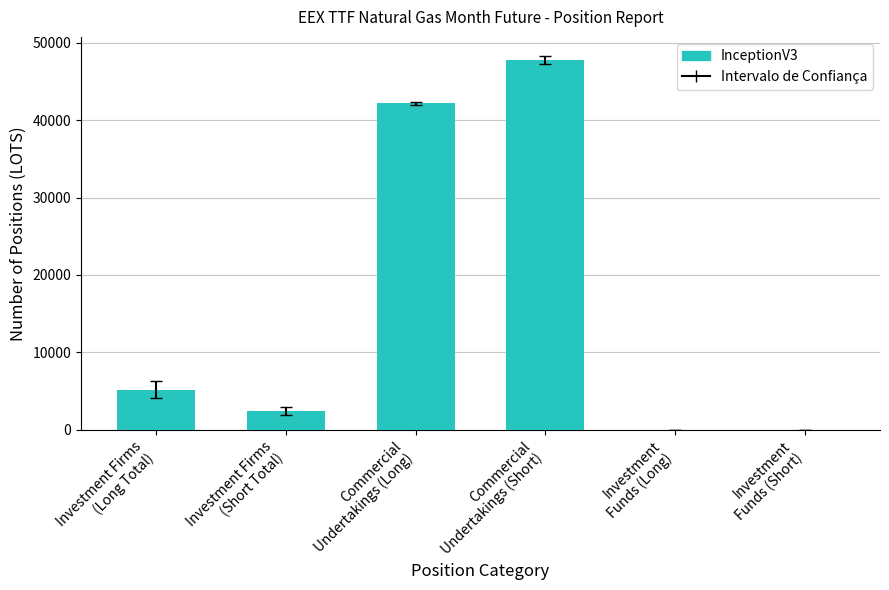

Are the bars horizontal?

No